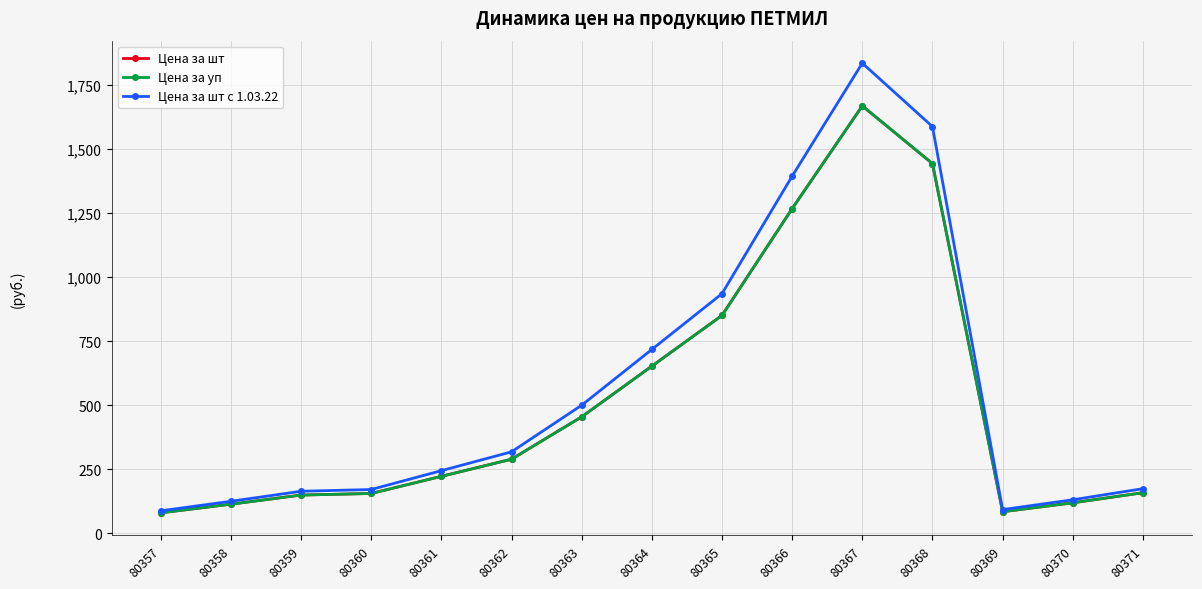

At 80365, list the series in order from smallest to largest.

Цена за шт, Цена за уп, Цена за шт с 1.03.22